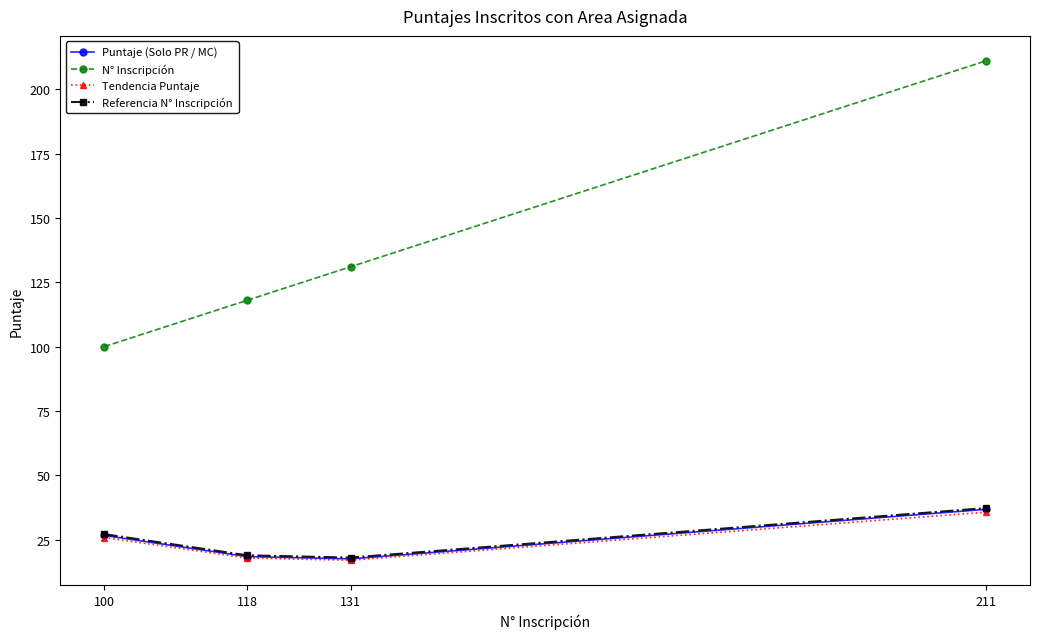

How many interior local valleys does the Referencia N° Inscripción series have?

1